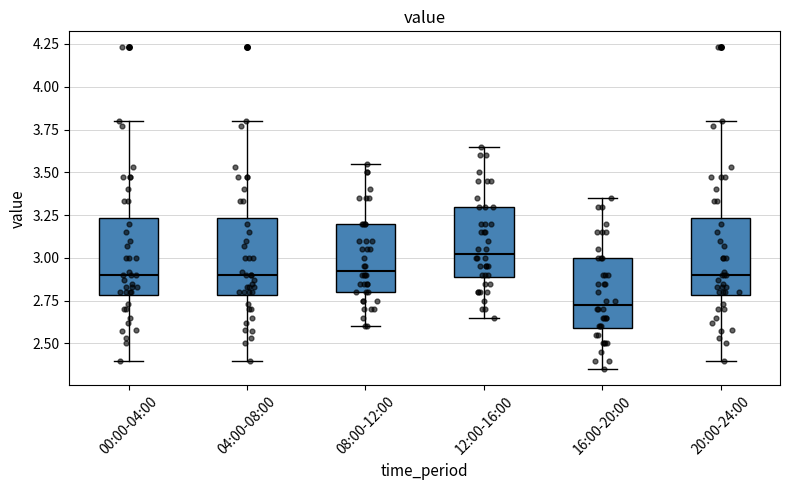

Reading left to right, transcribe this box plot: for each box, give where its median line is, the range the box spans, and where its two whiskers end, as read against the y-axis. The values are not printed on the chart, so give them approximately, as read against the axis.

00:00-04:00: median 2.90, box 2.80 to 3.25, whiskers 2.40 to 3.80
04:00-08:00: median 2.90, box 2.80 to 3.25, whiskers 2.40 to 3.80
08:00-12:00: median 2.95, box 2.80 to 3.20, whiskers 2.60 to 3.55
12:00-16:00: median 3.05, box 2.90 to 3.30, whiskers 2.65 to 3.65
16:00-20:00: median 2.75, box 2.60 to 3.00, whiskers 2.35 to 3.35
20:00-24:00: median 2.90, box 2.80 to 3.25, whiskers 2.40 to 3.80